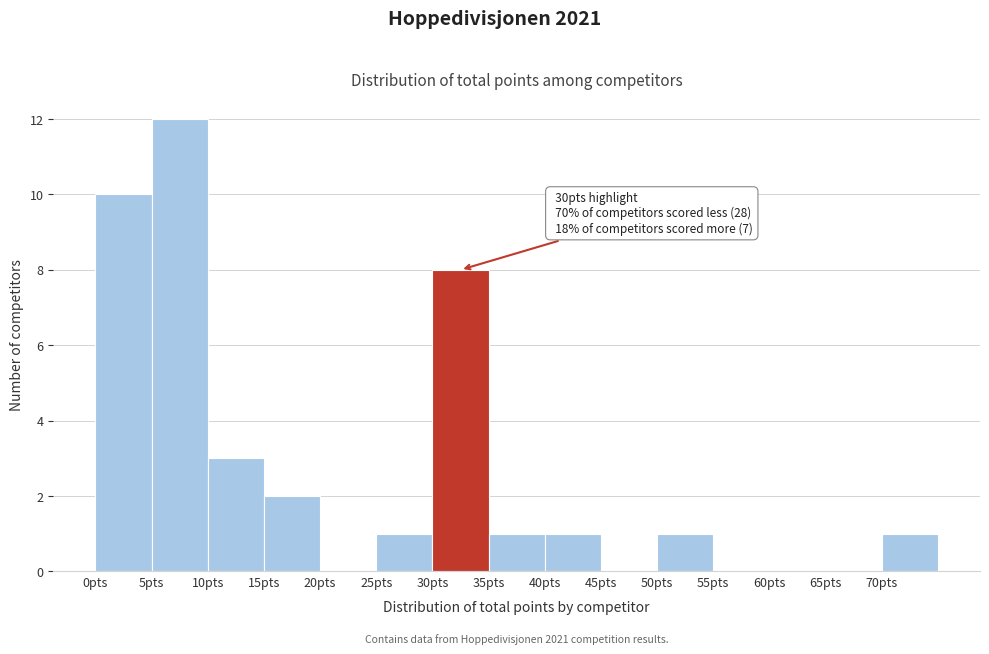

Which range on the x-axis has the tallest bar?

5 to 10